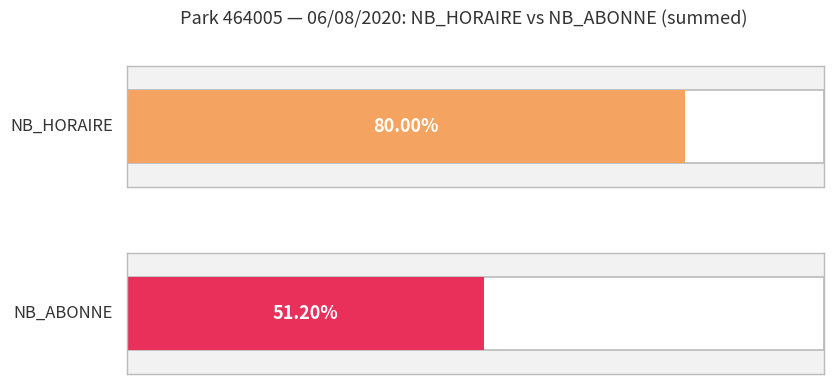

What are all the series names shown in the legend?

NB_HORAIRE, NB_ABONNE